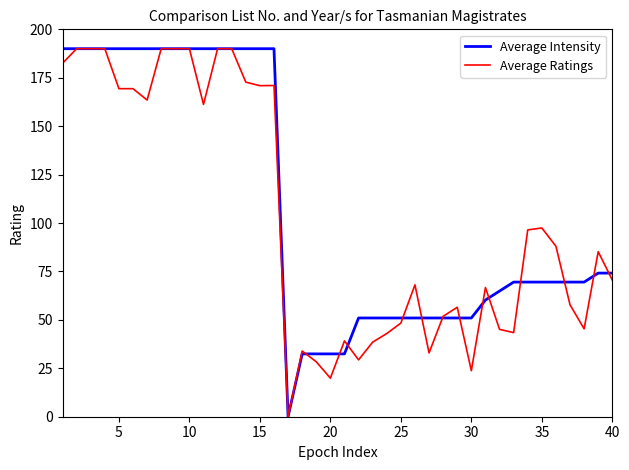

What is the difference between the highest and lowest values at 35?

27.9